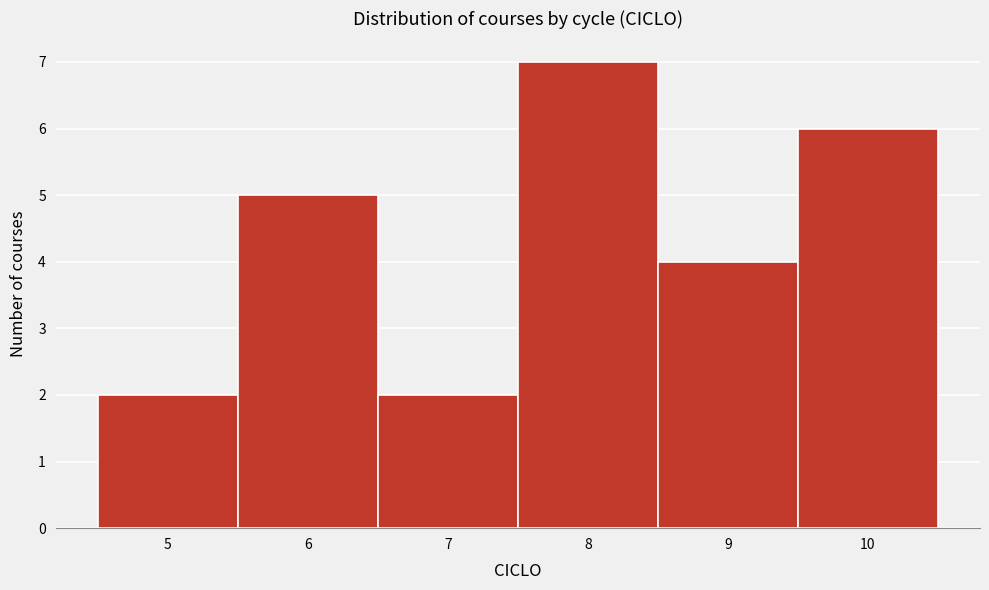

Over which range of the x-axis is the bar tallest?

7.5 to 8.5